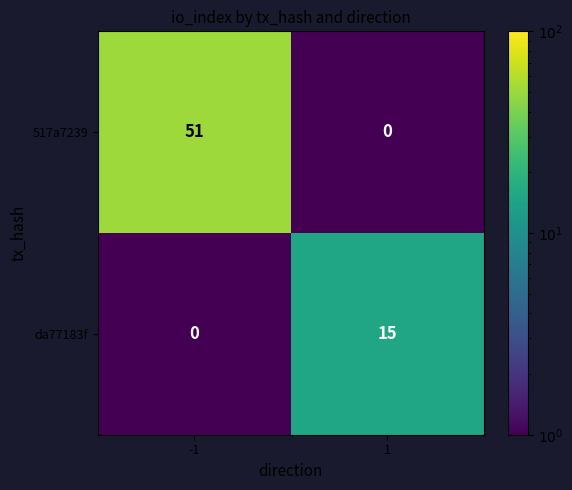

What is the maximum value shown in the chart?

51